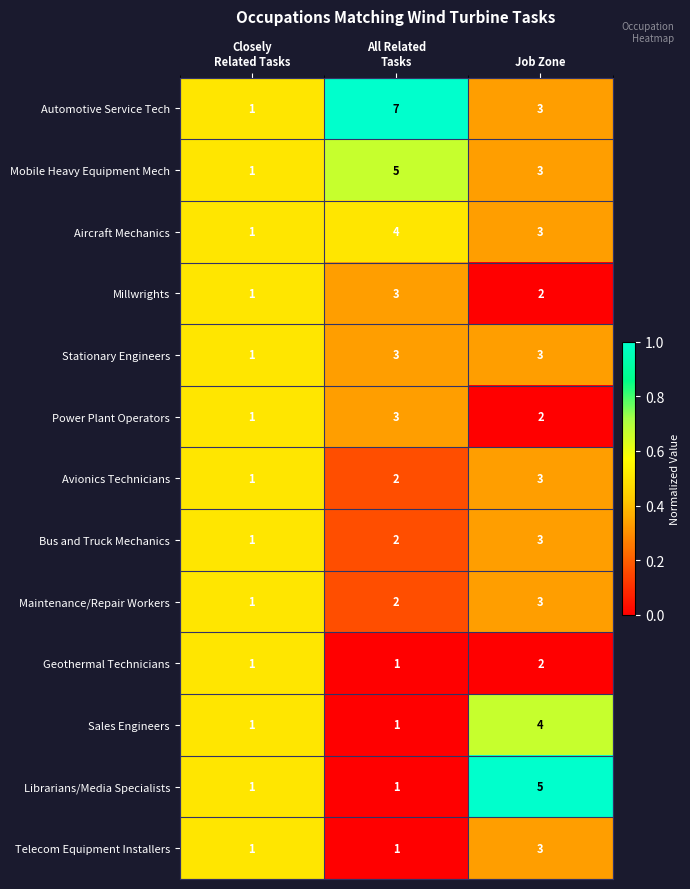

What is the total value across all series at Job Zone?

39